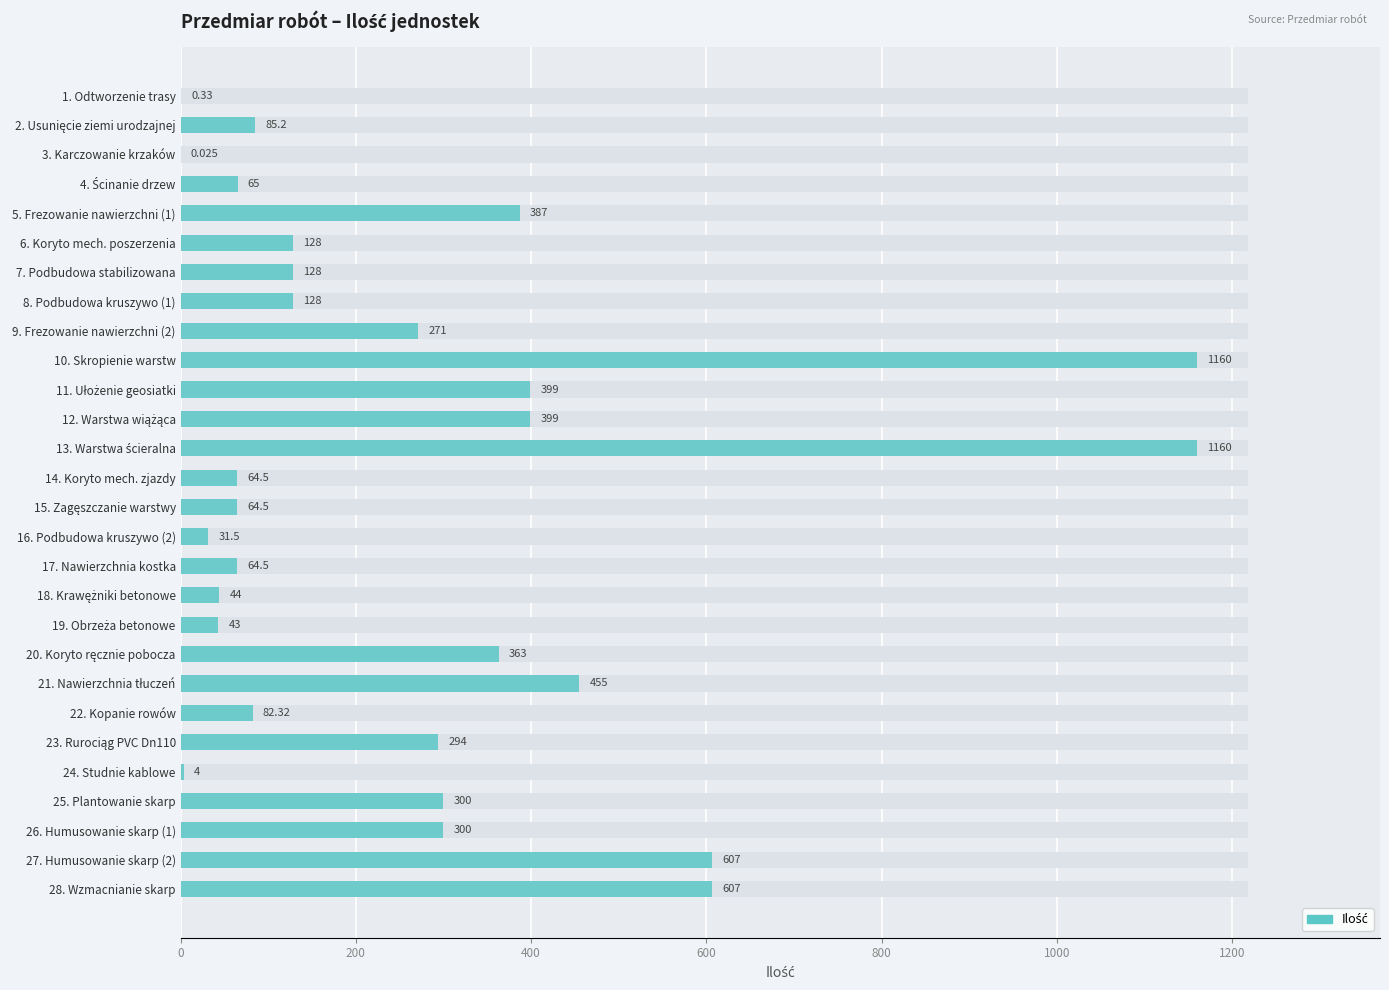

What is the sum of the values at 1. Odtworzenie trasy and 22. Kopanie rowów?

82.6